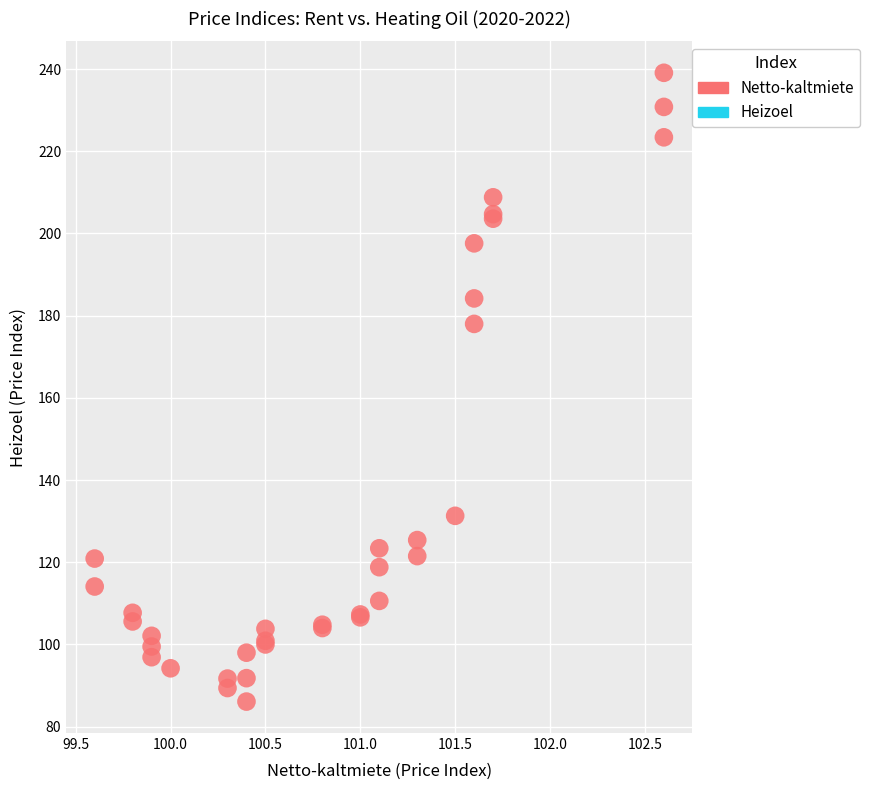

What Y value in the scatter plot is closest to 162?

178.0